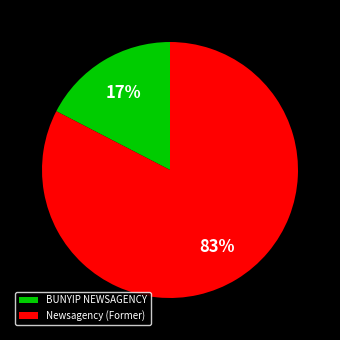

To the nearest percent, what is the average slice percentage?

50%